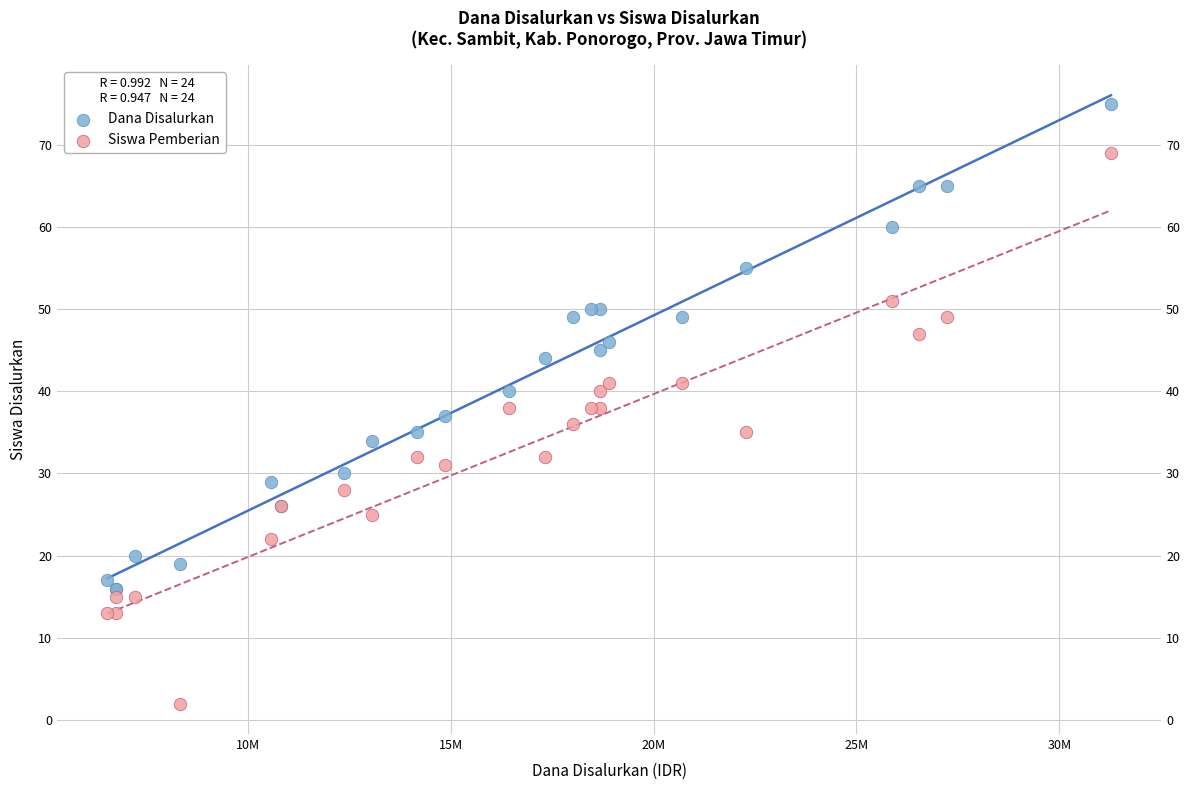

What is the X range (max minus min) for the scatter plot?

24750000